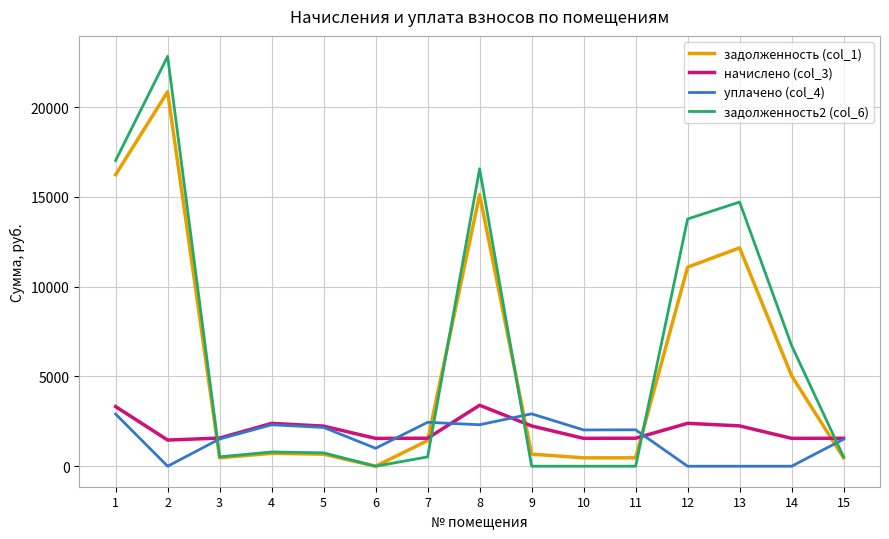

After their last crossing, which series has the higher values: задолженность2 (col_6) or уплачено (col_4)?

уплачено (col_4)